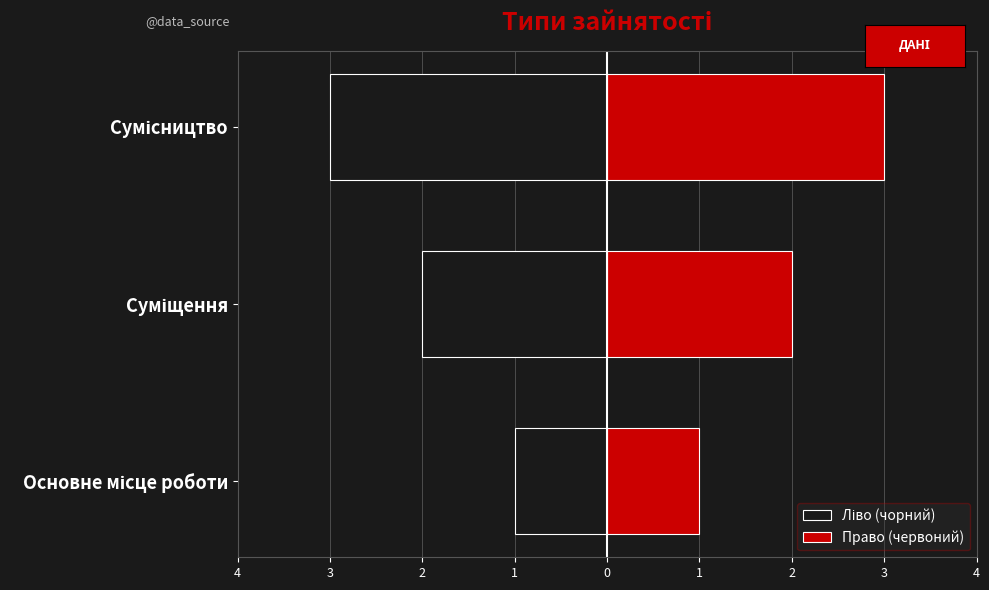

True or false: Ліво (чорний) has a value of 0 at Суміщення.

False